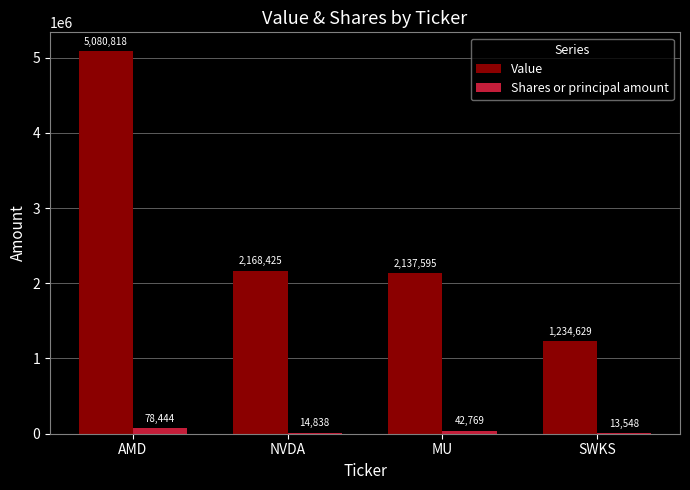

Where is Value nearest to the value 3157723?

NVDA